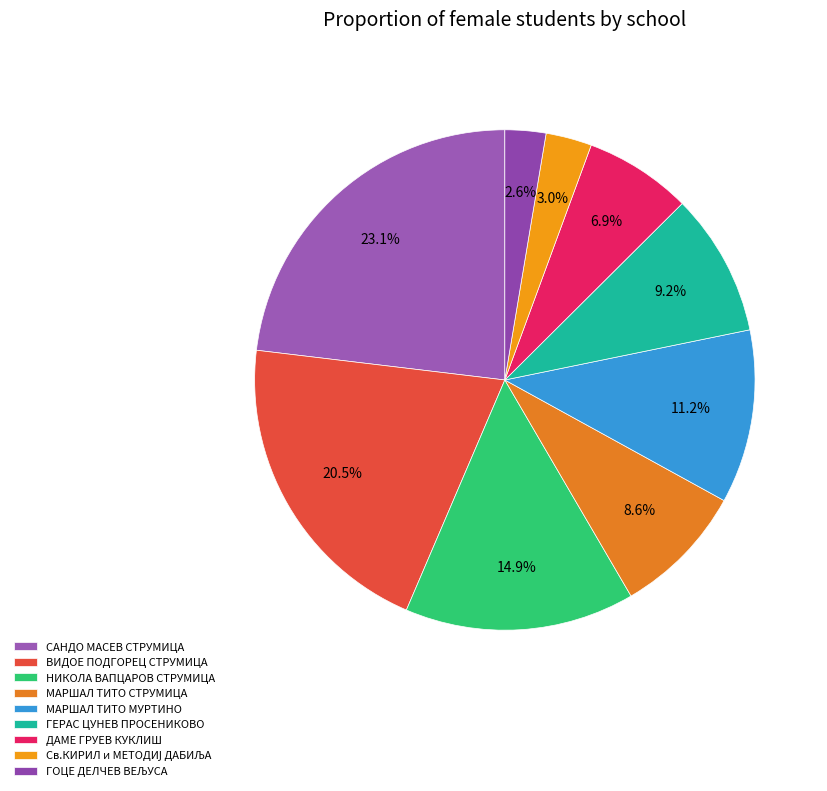

How many segments does this pie chart have?

9